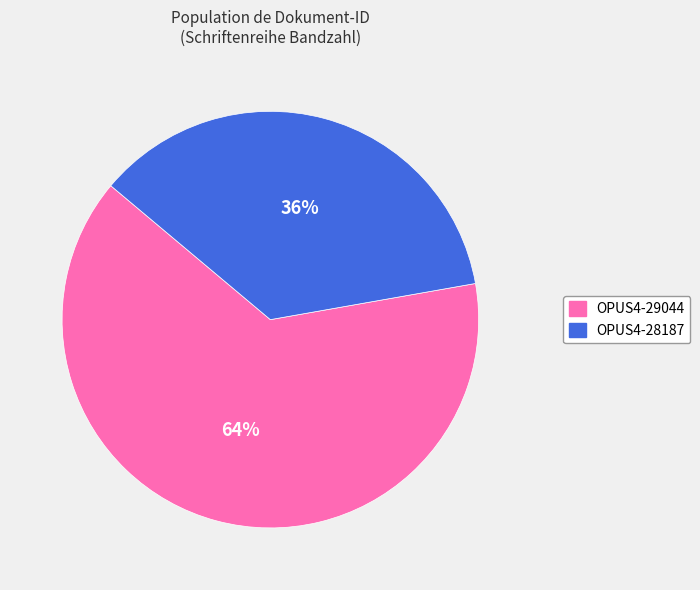

To the nearest percent, what is the combined percentage of OPUS4-28187 and OPUS4-29044?

100%